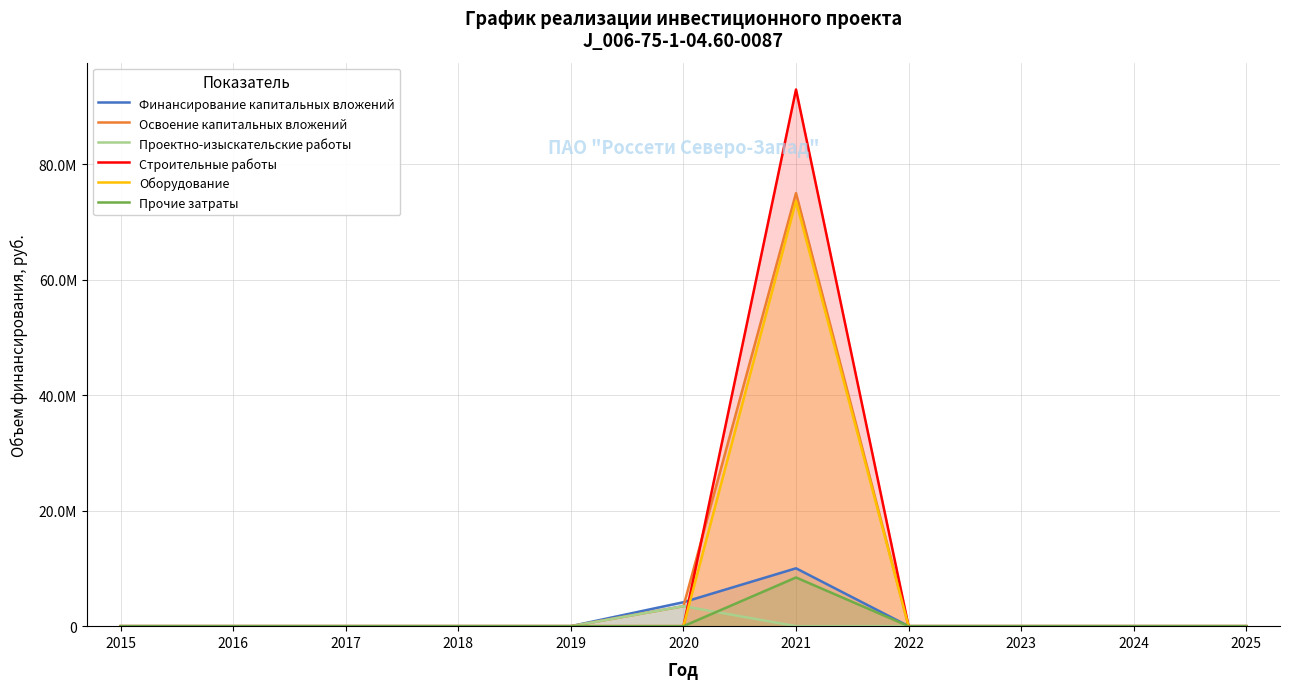

What is the total value across all series at 2021?

260061574